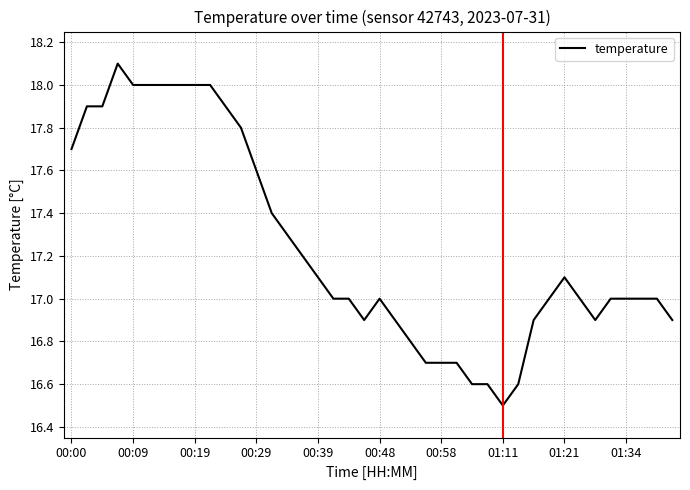

What is the smallest value displayed?

16.5